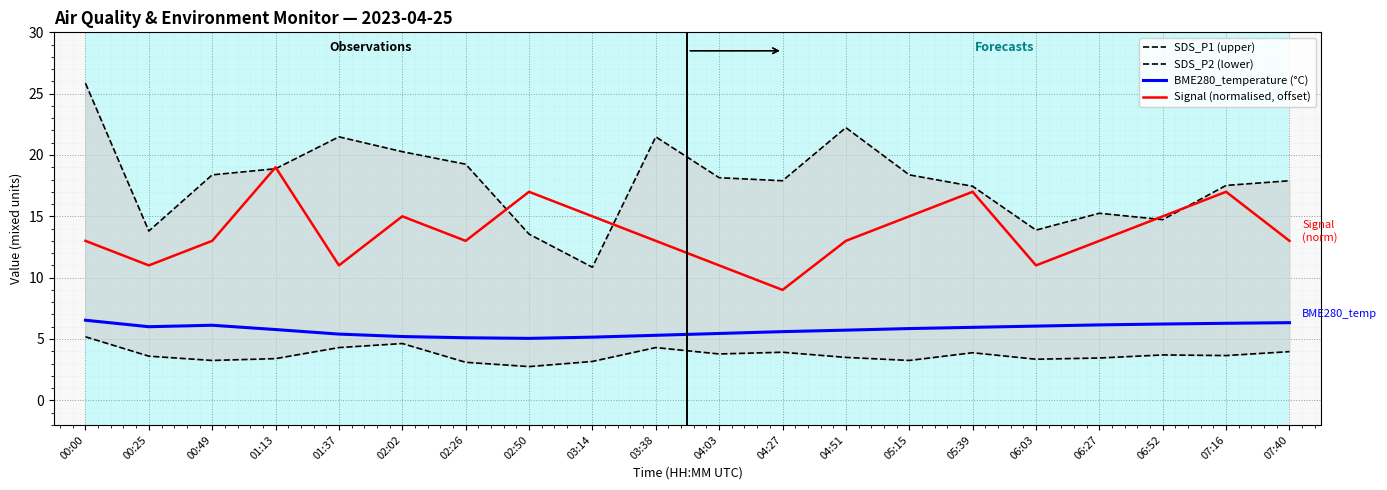

Reading left to right, what are all the values shown in this chart?

SDS_P1 (upper): 00:00=25.9	00:25=13.8	00:49=18.4	01:13=18.9	01:37=21.5	02:02=20.3	02:26=19.2	02:50=13.6	03:14=10.8	03:38=21.5	04:03=18.1	04:27=17.9	04:51=22.2	05:15=18.4	05:39=17.4	06:03=13.9	06:27=15.2	06:52=14.7	07:16=17.5	07:40=17.9
SDS_P2 (lower): 00:00=5.2	00:25=3.6	00:49=3.2	01:13=3.4	01:37=4.3	02:02=4.6	02:26=3.1	02:50=2.8	03:14=3.2	03:38=4.3	04:03=3.8	04:27=3.9	04:51=3.5	05:15=3.2	05:39=3.9	06:03=3.4	06:27=3.5	06:52=3.7	07:16=3.6	07:40=4.0
BME280_temperature (°C): 00:00=6.5	00:25=6.0	00:49=6.1	01:13=5.8	01:37=5.4	02:02=5.2	02:26=5.1	02:50=5.0	03:14=5.2	03:38=5.3	04:03=5.5	04:27=5.6	04:51=5.7	05:15=5.8	05:39=6.0	06:03=6.0	06:27=6.2	06:52=6.2	07:16=6.3	07:40=6.3
Signal (normalised, offset): 00:00=13.0	00:25=11.0	00:49=13.0	01:13=19.0	01:37=11.0	02:02=15.0	02:26=13.0	02:50=17.0	03:14=15.0	03:38=13.0	04:03=11.0	04:27=9.0	04:51=13.0	05:15=15.0	05:39=17.0	06:03=11.0	06:27=13.0	06:52=15.0	07:16=17.0	07:40=13.0